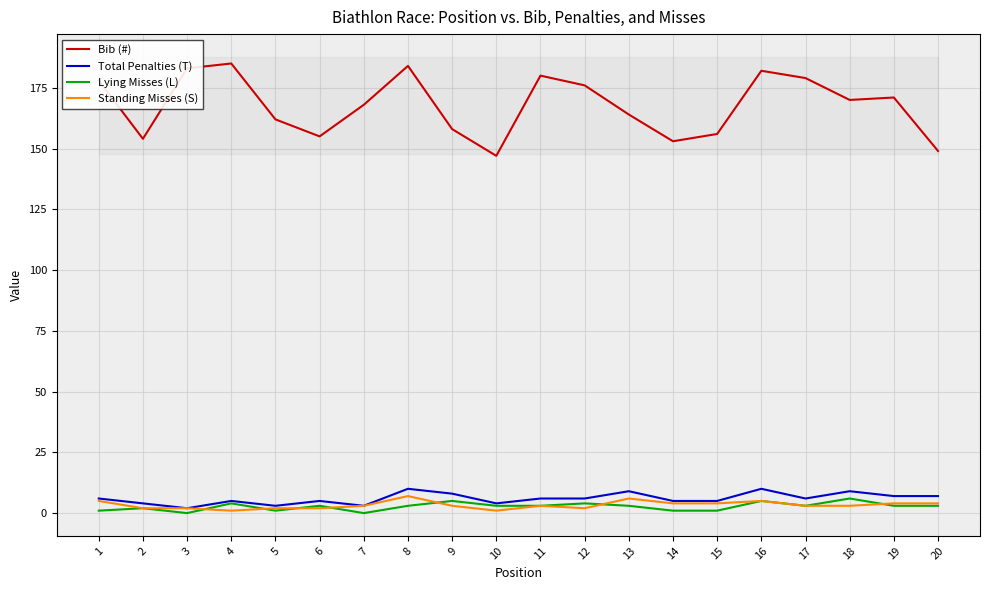

True or false: Lying Misses (L) and Bib (#) intersect in this chart.

False